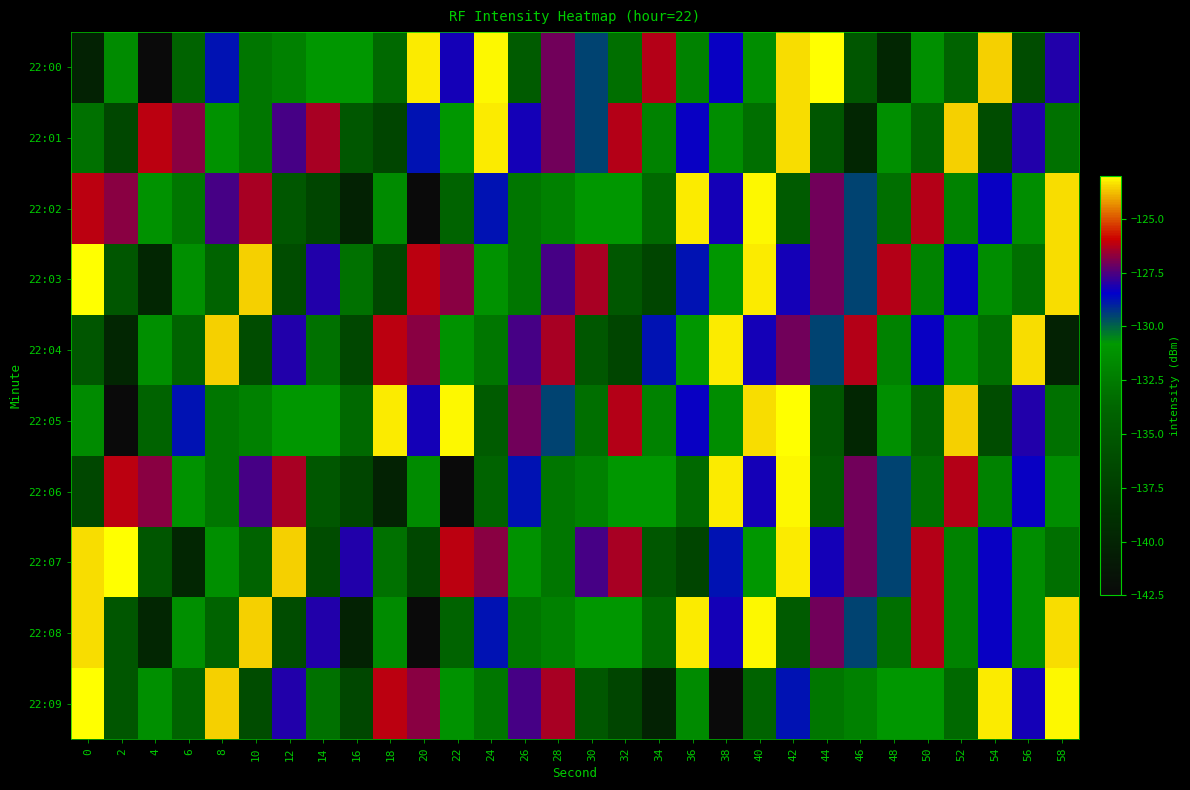

What is the difference between the highest and lowest values at 44?

12.2